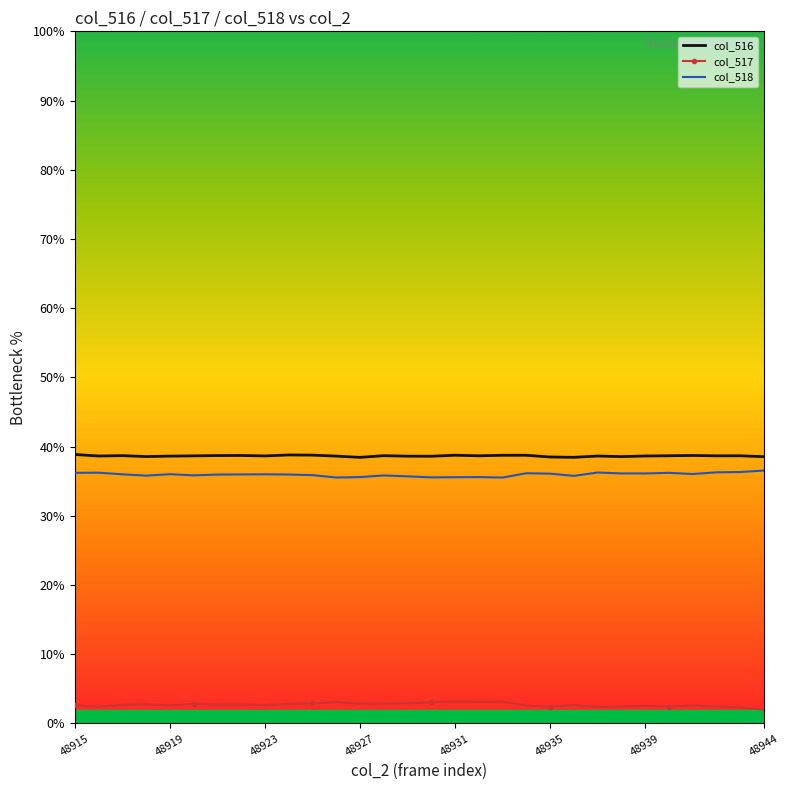

What is the greatest value displayed?

38.9